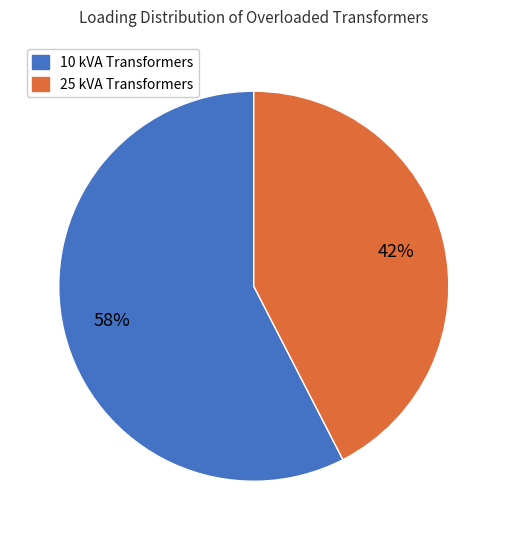

How many segments does this pie chart have?

2